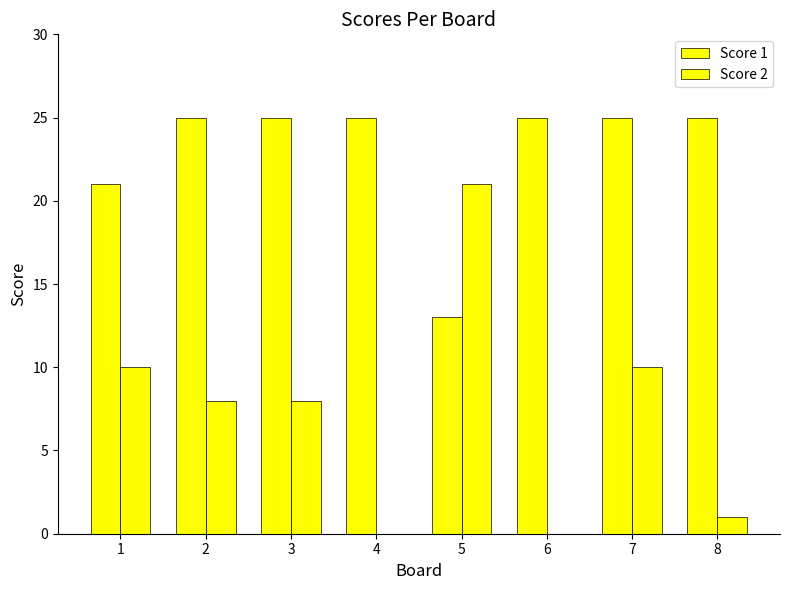

How many categories are shown in the chart?

8